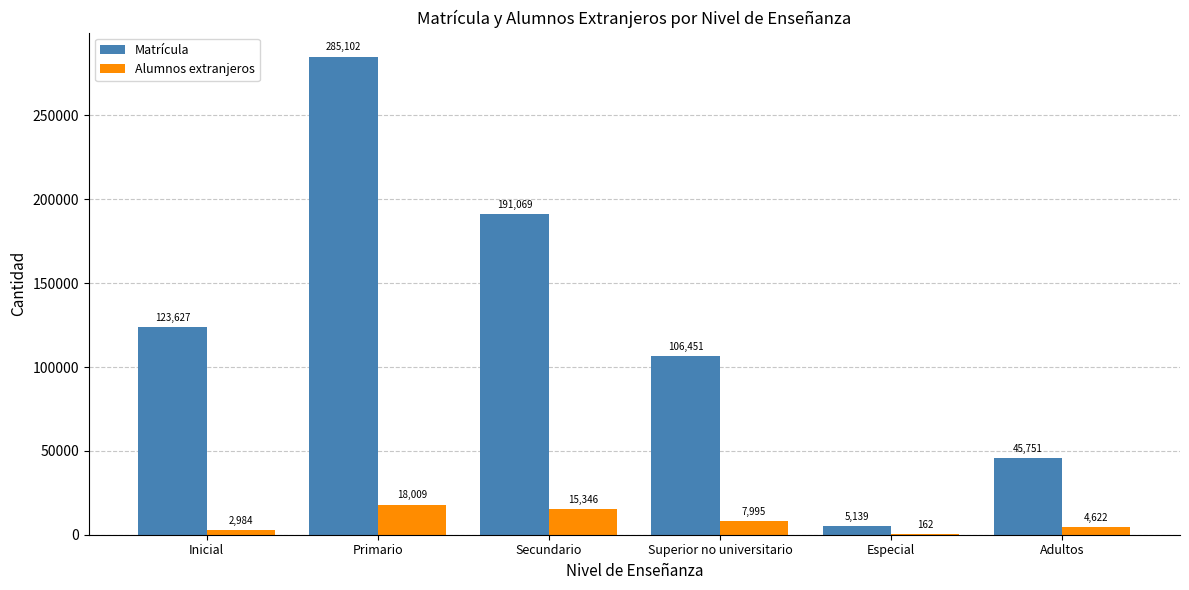

What is the maximum value for Alumnos extranjeros?

18009